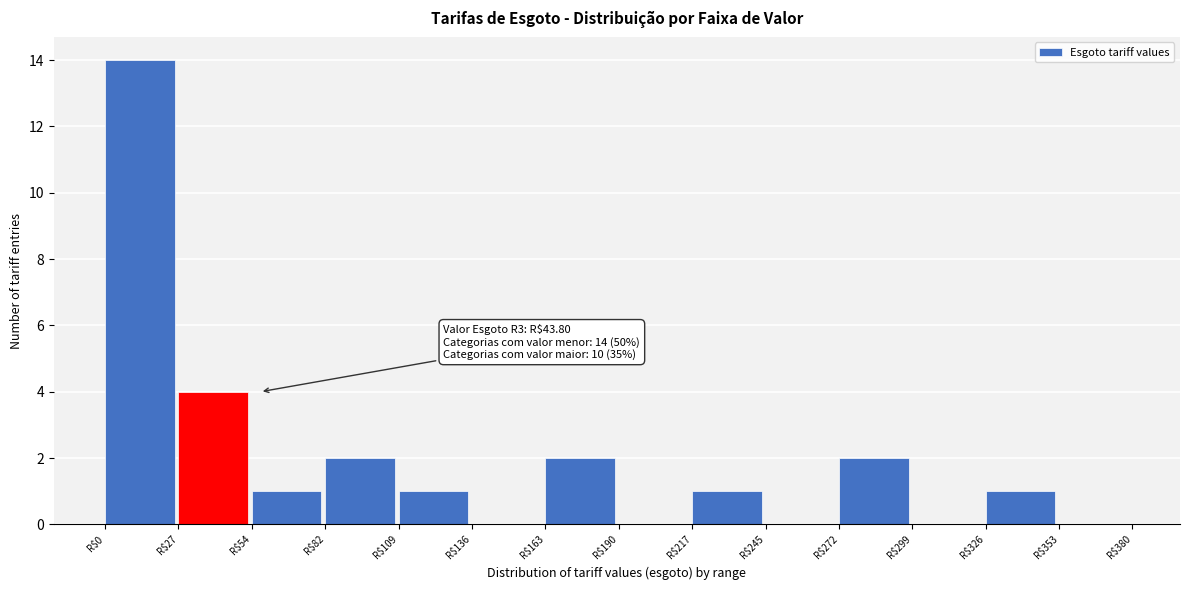

Over which range of the x-axis is the bar tallest?

0 to 25